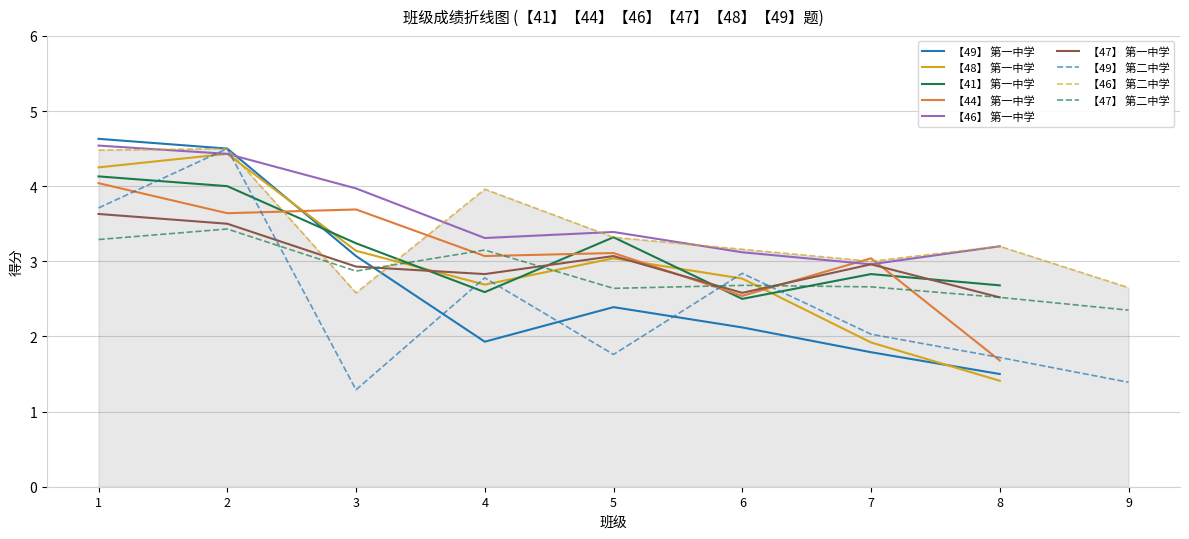

The 【41】 第一中学 series shows 1.5 at 6. True or false?

False